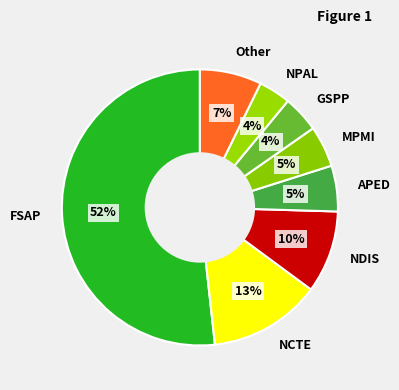

To the nearest percent, what is the difference between the largest and smallest slice percentages?

48%